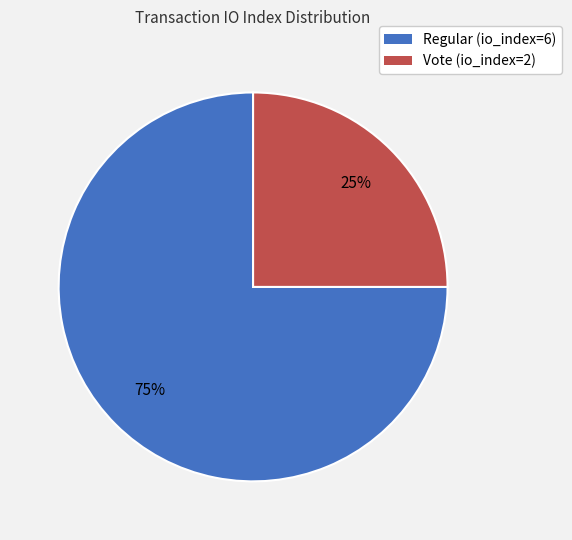

True or false: Vote (io_index=2) accounts for 25% of the total.

True